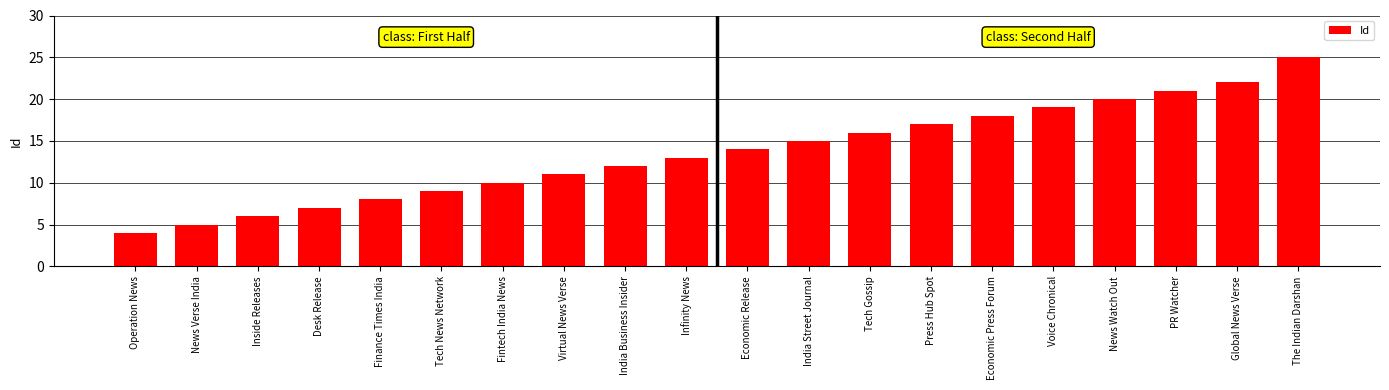

What position from the right is Fintech India News?

14